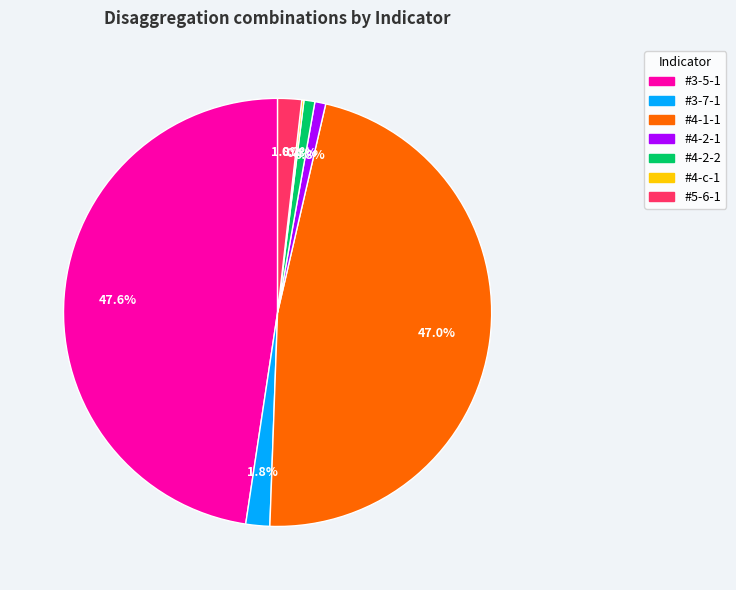

Is the sum of #5-6-1 and #3-5-1 greater than half?

No